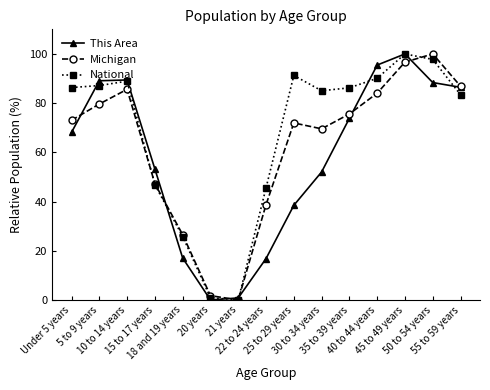

What is the difference between the second highest and minimum values in the Michigan series?

96.7